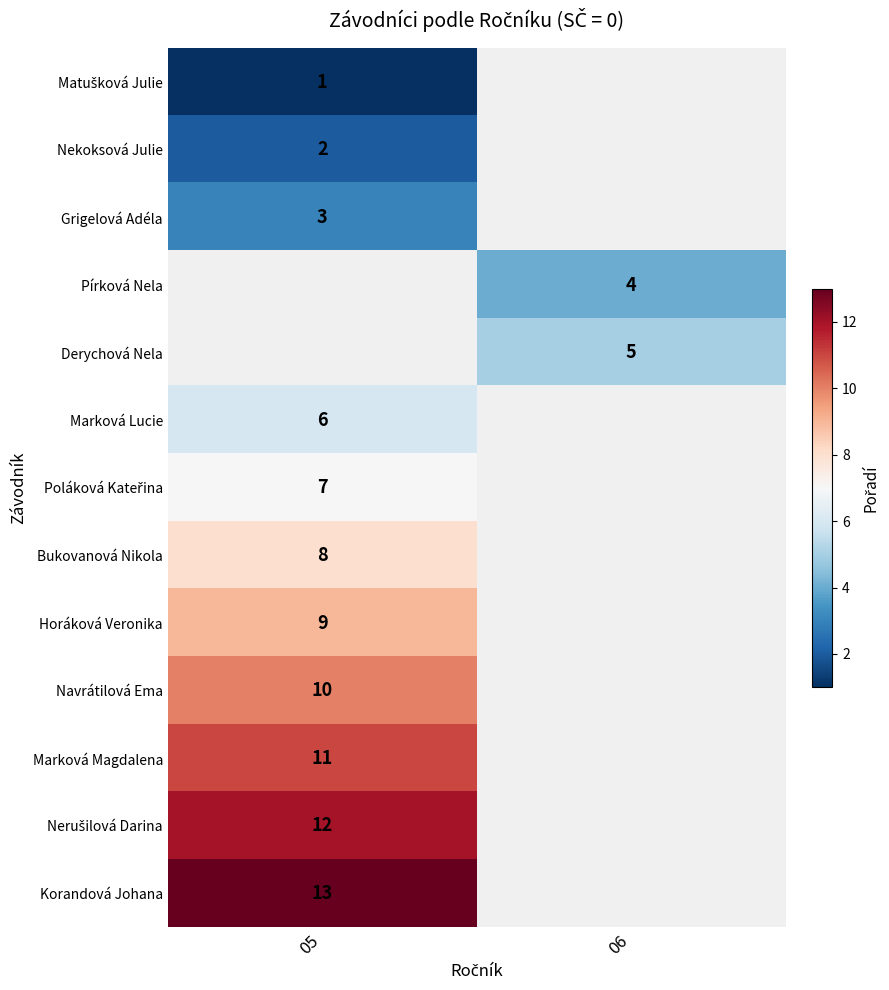

What is the spread (max minus min) of values at 05?

12.0